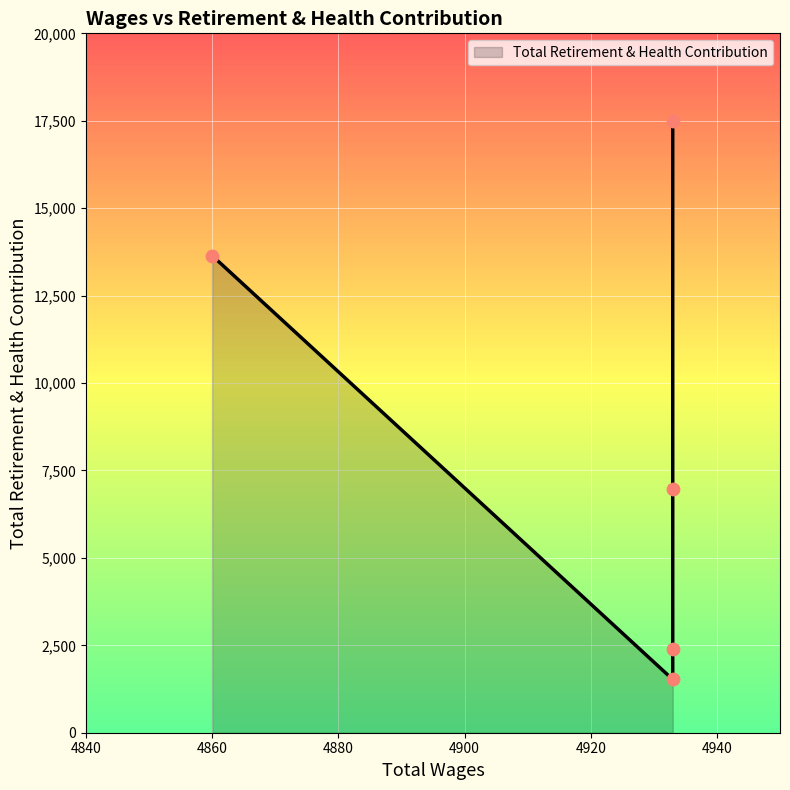

Between 4933.0 and 4933.0, which is larger?

4933.0